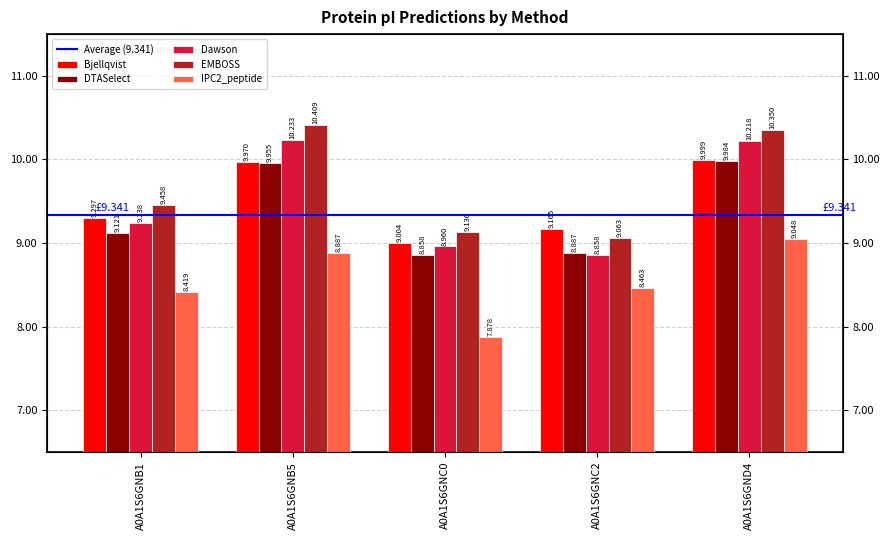

Reading right to left, transcribe all the data shown in this chart.

Bjellqvist: 10.0	9.2	9.0	10.0	9.3
DTASelect: 10.0	8.9	8.9	10.0	9.1
Dawson: 10.2	8.9	9.0	10.2	9.2
EMBOSS: 10.3	9.1	9.1	10.4	9.5
IPC2_peptide: 9.0	8.5	7.9	8.9	8.4